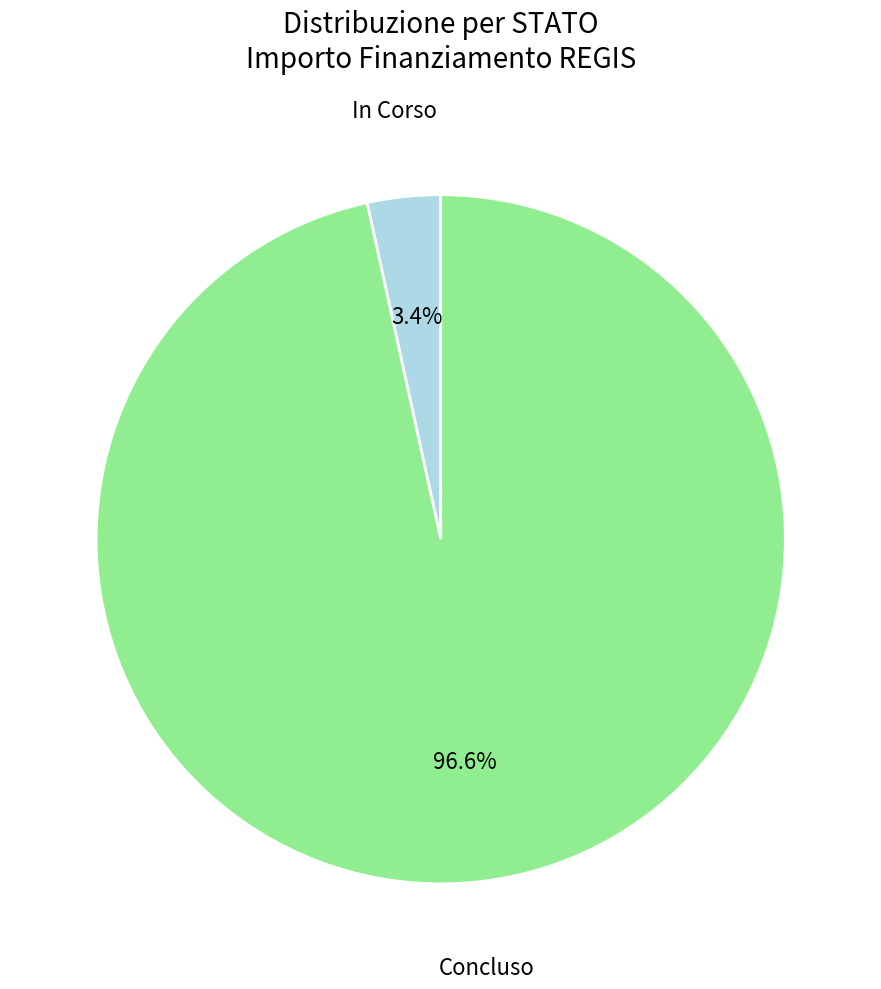

Is there any slice that represents more than half of the pie?

Yes